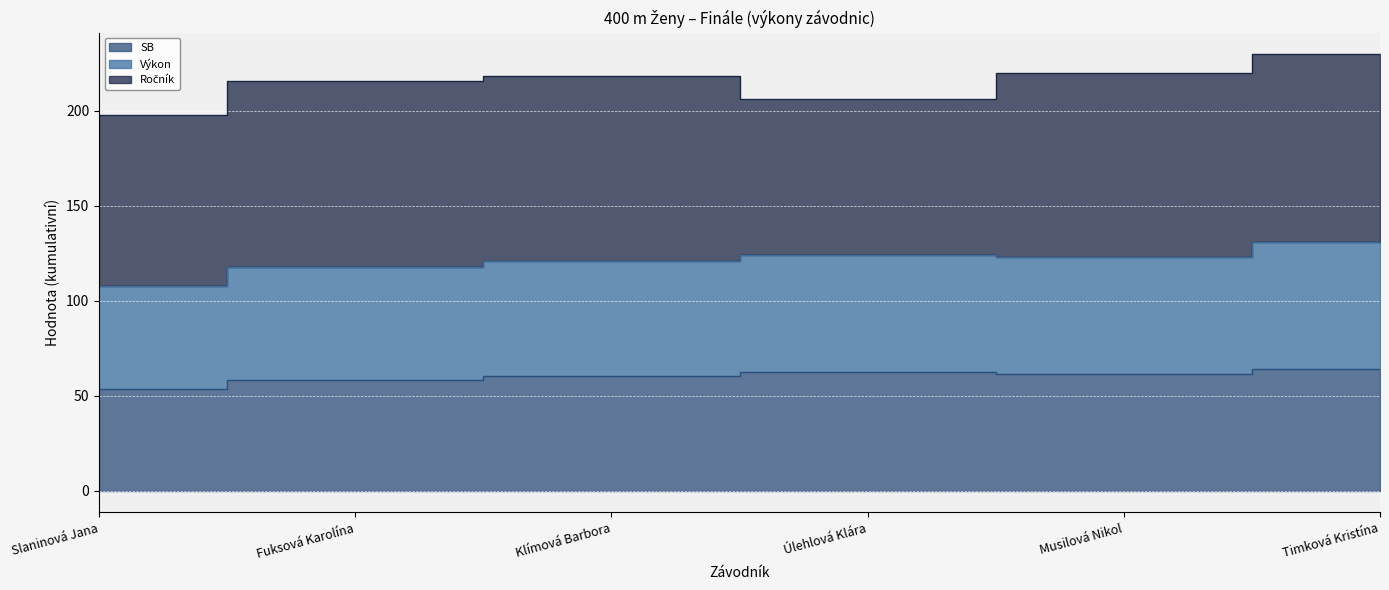

Read the SB value at Musilová Nikol.

61.2